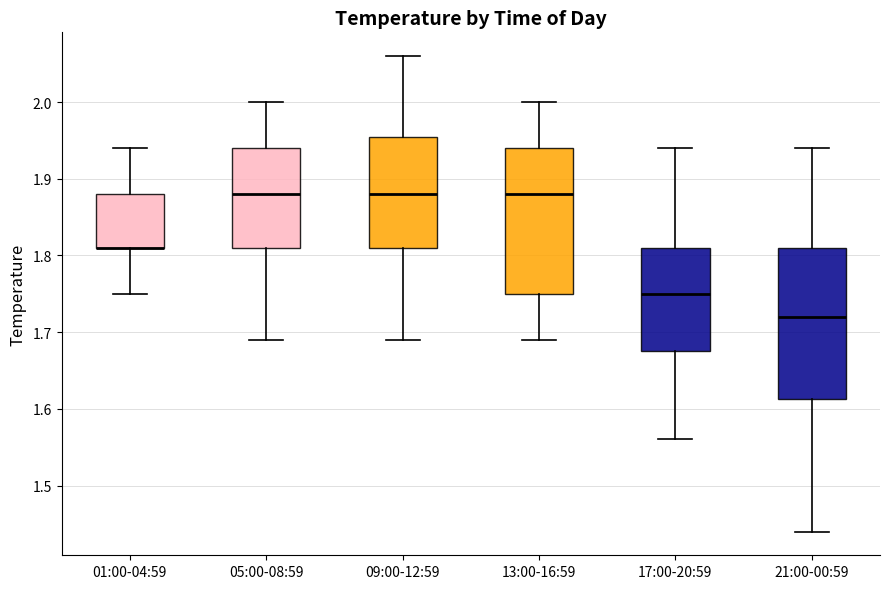

Where does the median line of the box for 05:00-08:59 sit on the y-axis? The values are not printed on the chart, so give them approximately, as read against the axis.

1.88